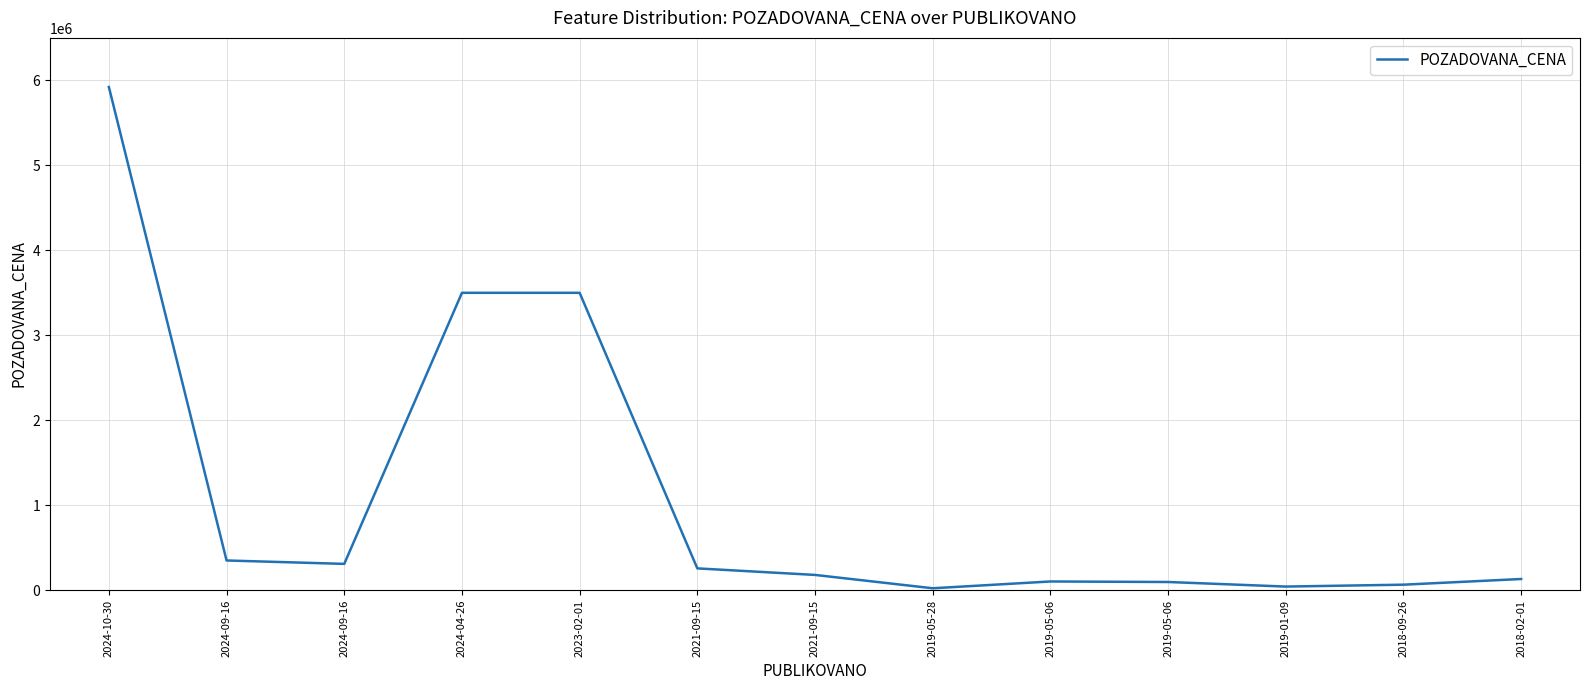

Does the chart display data point markers on the line(s)?

No